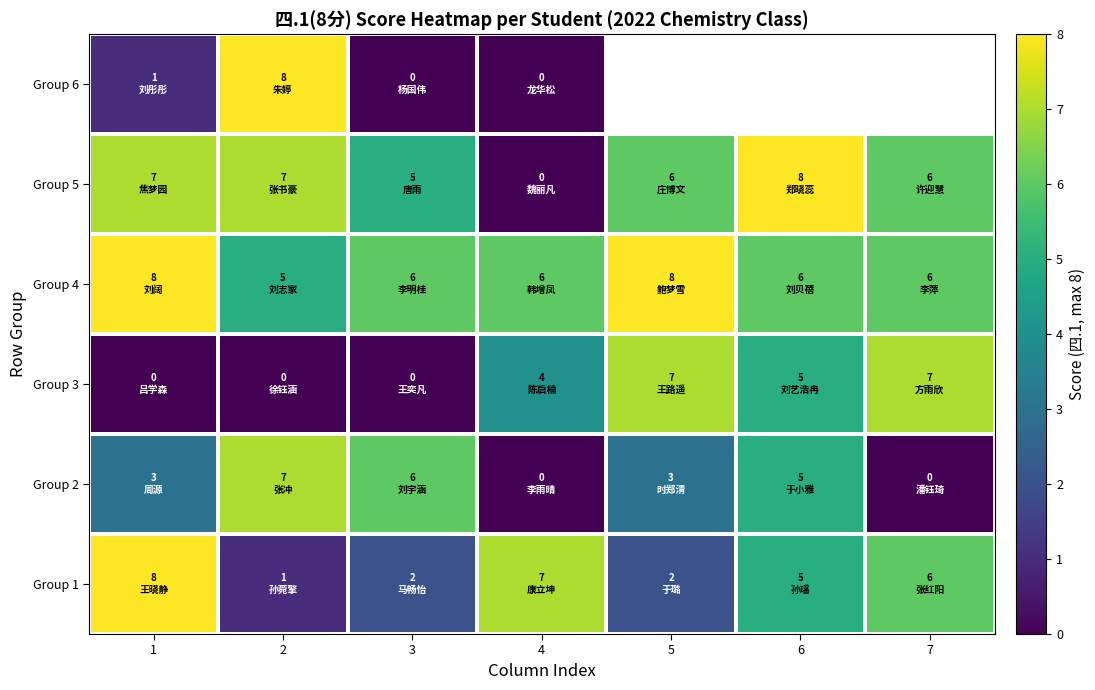

The Group 3 series shows 3.0 at 1. True or false?

False